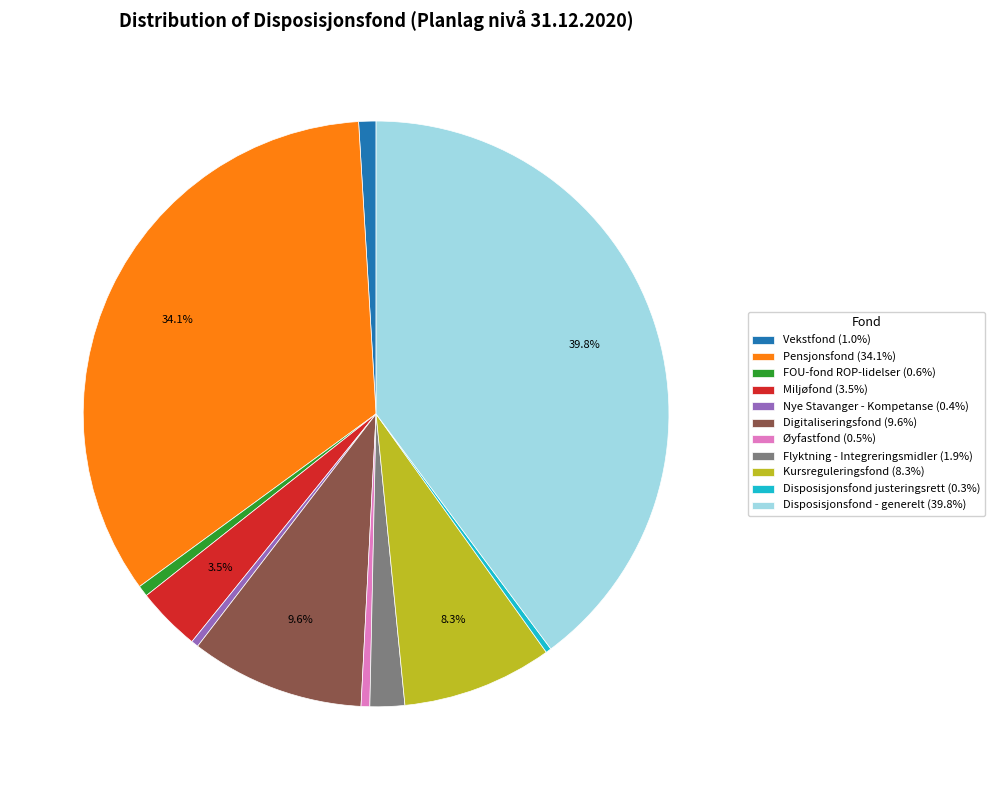

True or false: Pensjonsfond accounts for 45% of the total.

False